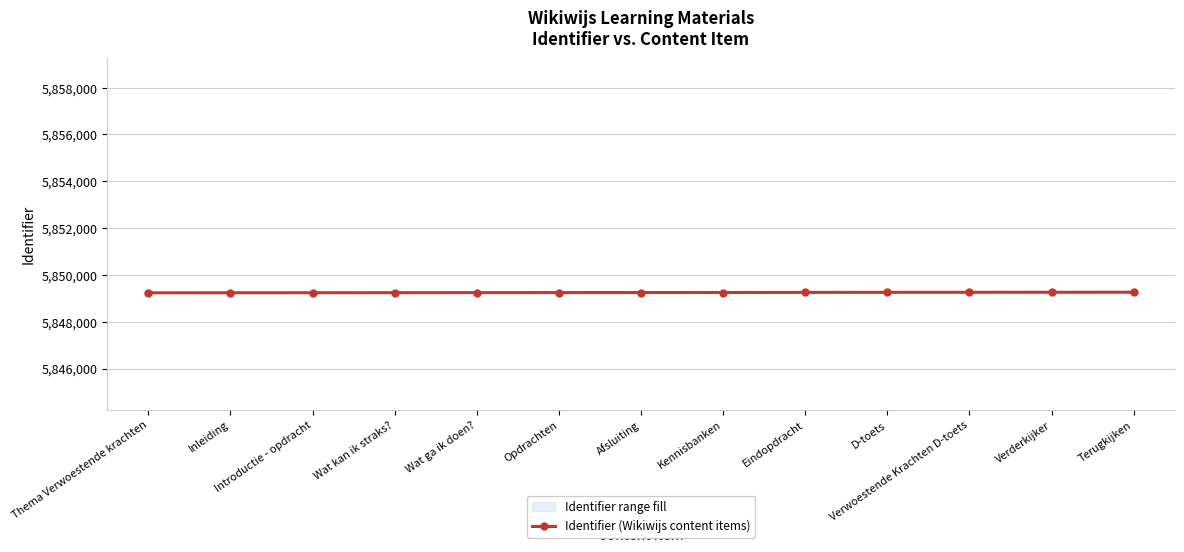

Which category has the highest value across all series?

Terugkijken